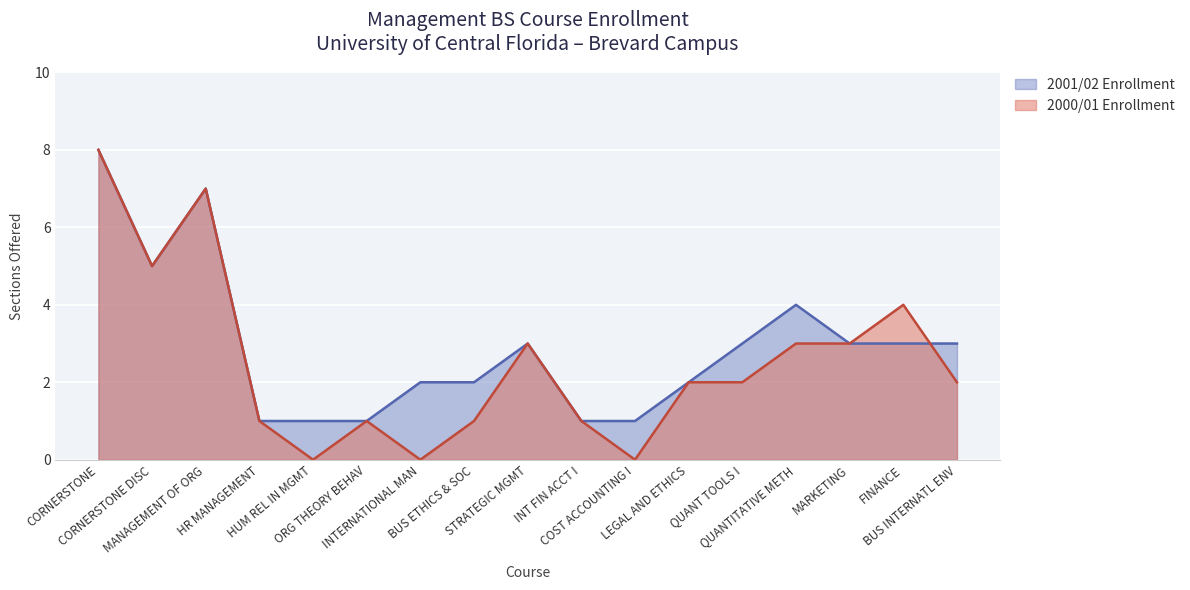

What is the total value across all series at ORG THEORY BEHAV?

2